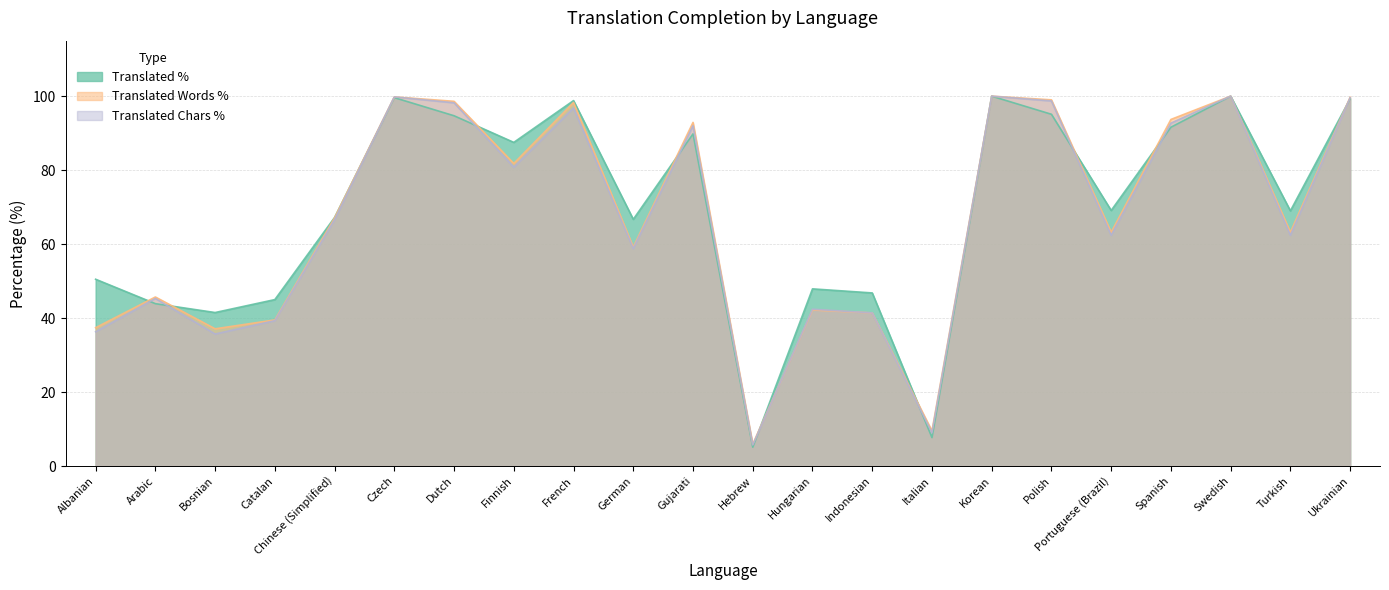

What is the difference between the second highest and second lowest values in the translated_chars_percent series?

91.0